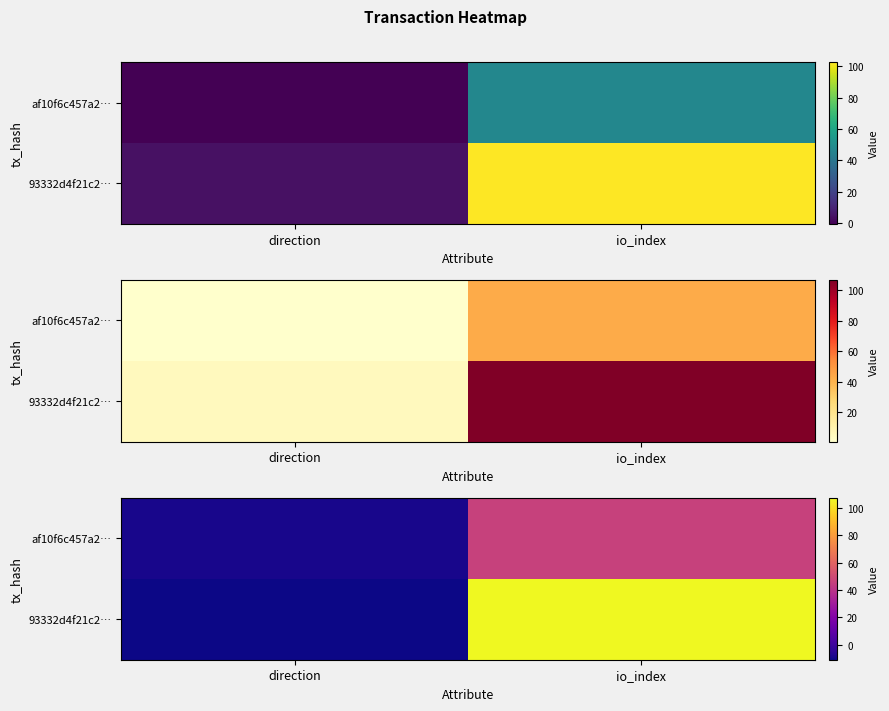

What is the difference between the row_0 values at direction and io_index?

54.9